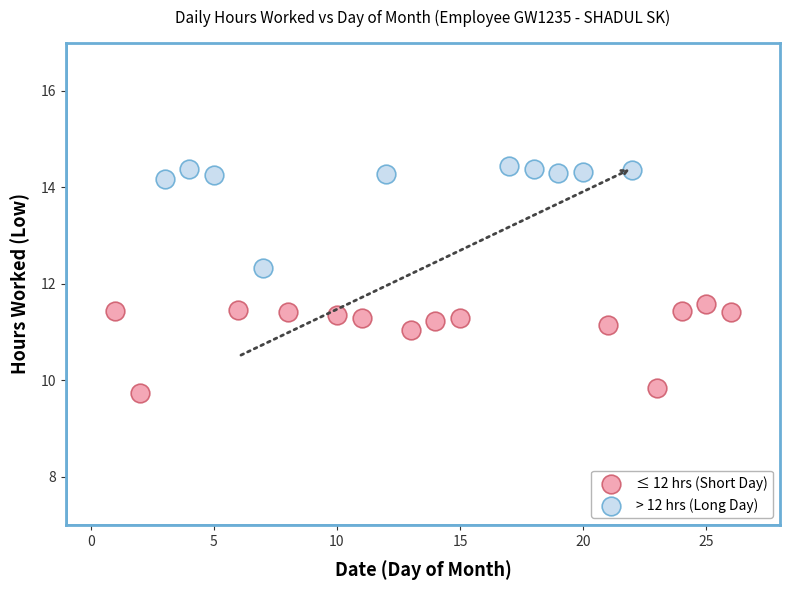

Which series has the largest Y range (max minus min)?

> 12 hrs (Long Day)